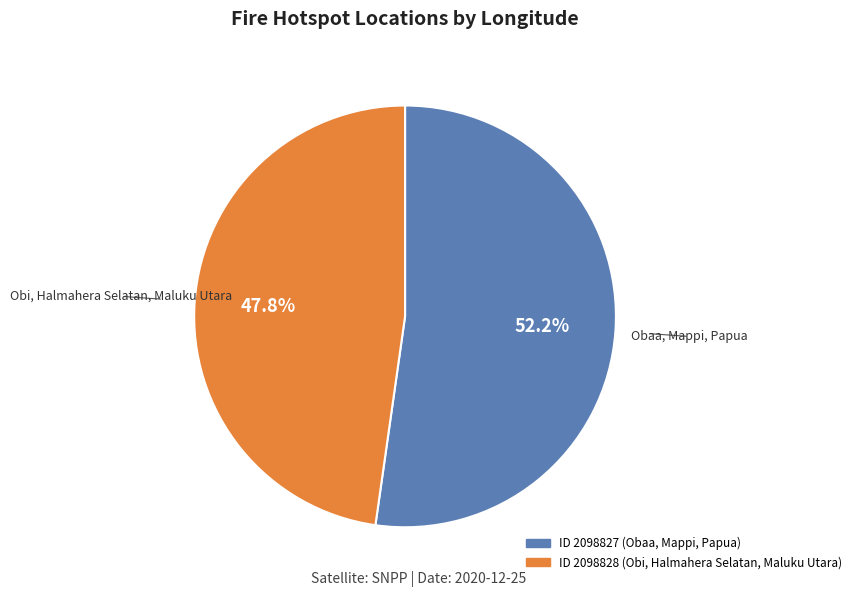

Is there a majority slice in this chart?

Yes